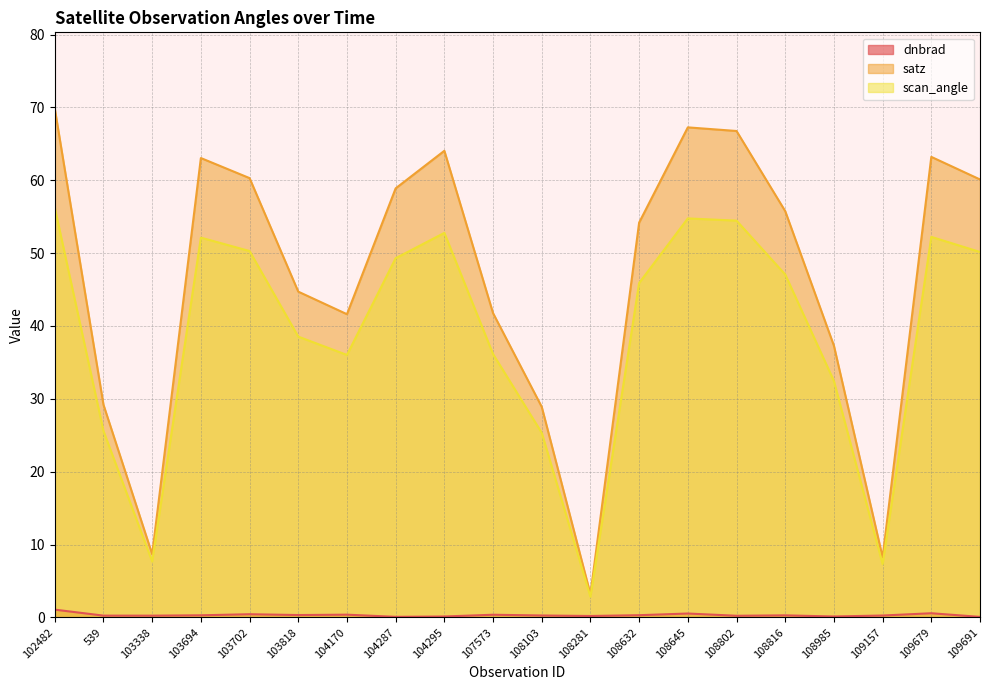

What position from the left is 104170?

7